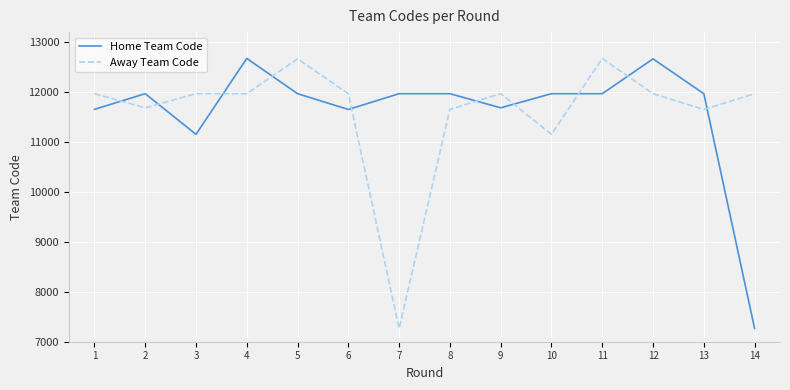

What is the greatest value displayed?

12673